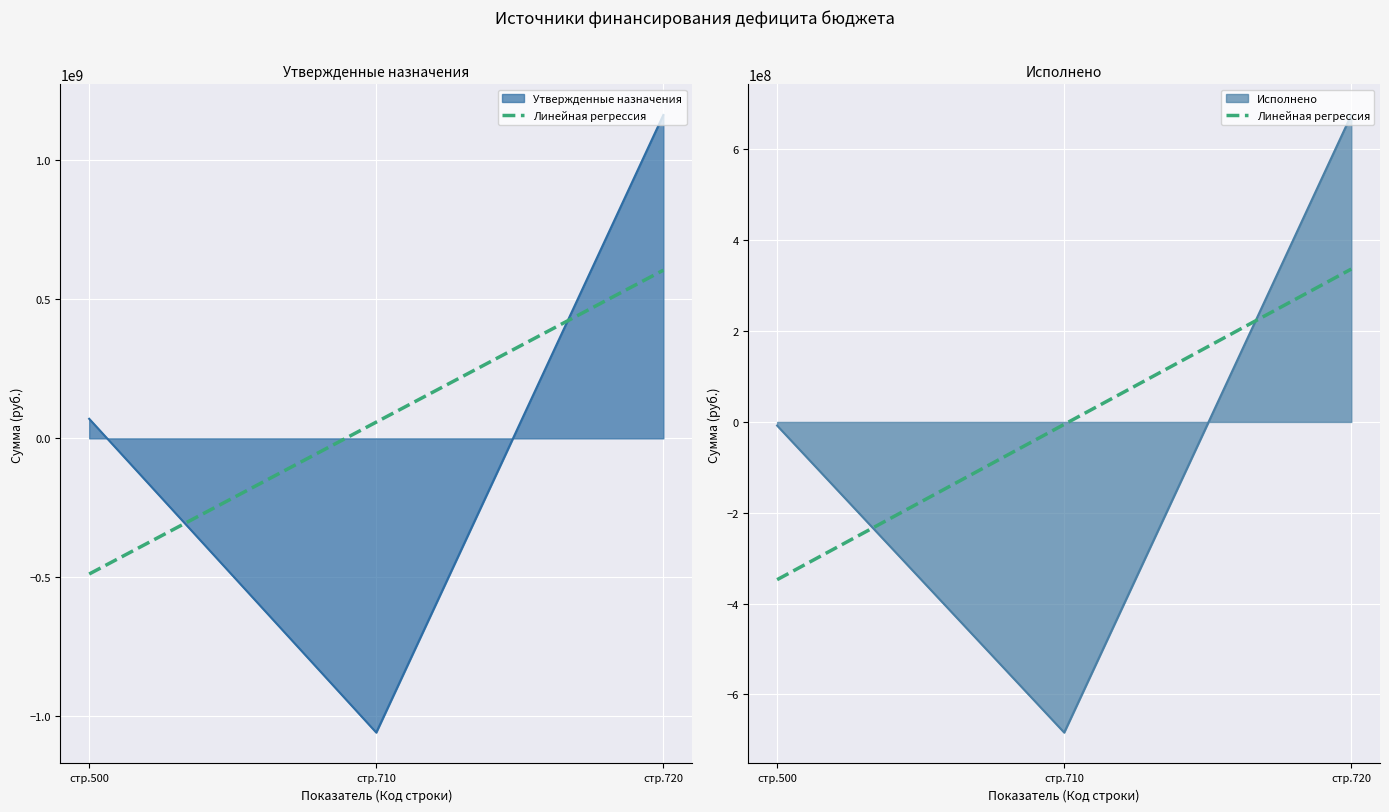

Reading left to right, what are all the values shown in this chart?

-347277871.5	-5337868.5	336602134.6